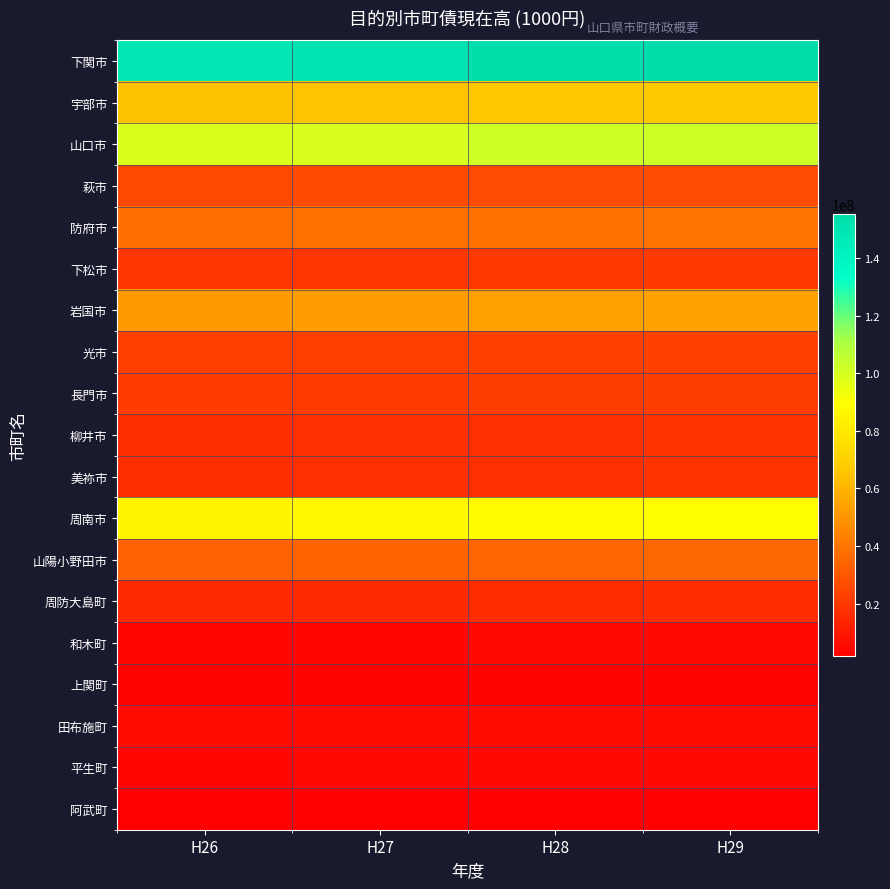

Between H26 and H29, which series saw the biggest shift?

下関市